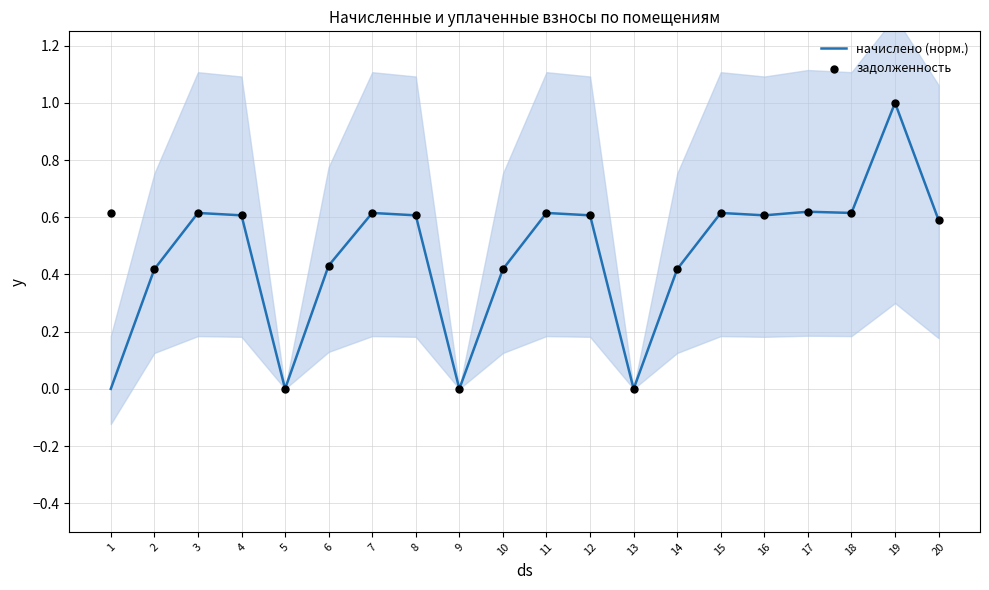

Which series contains the lowest Y value?

начислено (норм.)